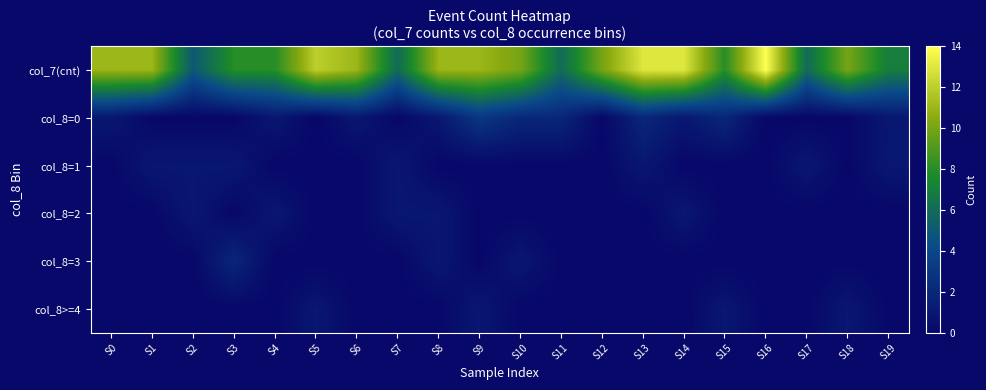

Which series has the widest spread of values?

col_7(cnt)